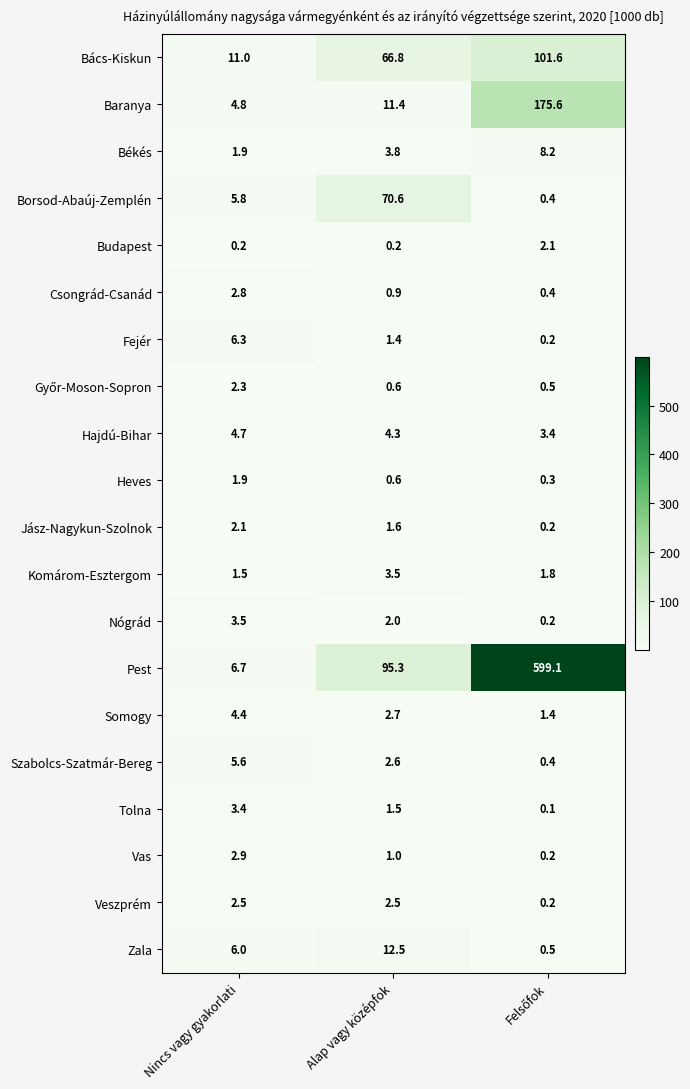

What is the difference between the maximum and minimum values in the Szabolcs-Szatmár-Bereg series?

5.2